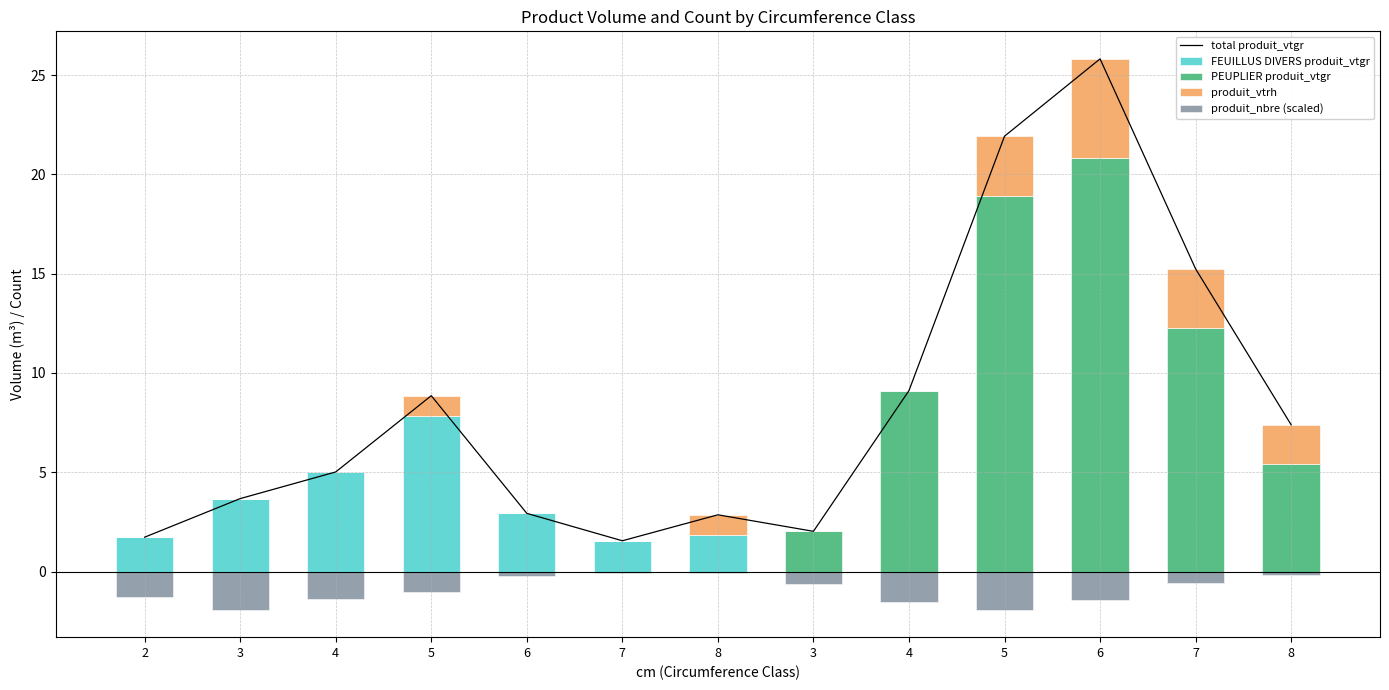

Reading right to left, what are all the values shown in this chart?

total produit_vtgr: 7.4	15.2	25.8	21.9	9.1	2.0	2.9	1.5	2.9	8.9	5.0	3.7	1.7
FEUILLUS DIVERS produit_vtgr: 0.0	0.0	0.0	0.0	0.0	0.0	1.9	1.5	2.9	7.9	5.0	3.7	1.7
PEUPLIER produit_vtgr: 5.4	12.2	20.8	18.9	9.1	2.0	0.0	0.0	0.0	0.0	0.0	0.0	0.0
produit_vtrh: 2.0	3.0	5.0	3.0	0.0	0.0	1.0	0.0	0.0	1.0	0.0	0.0	0.0
produit_nbre (scaled): -0.2	-0.6	-1.4	-1.9	-1.5	-0.6	-0.1	-0.1	-0.2	-1.0	-1.4	-1.9	-1.3